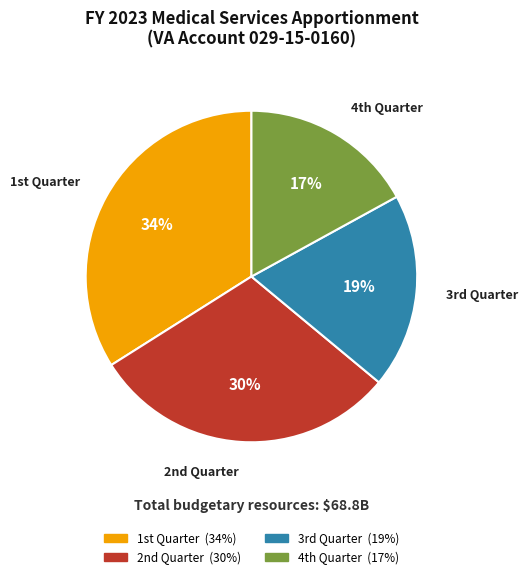

How many slices are in this pie chart?

4